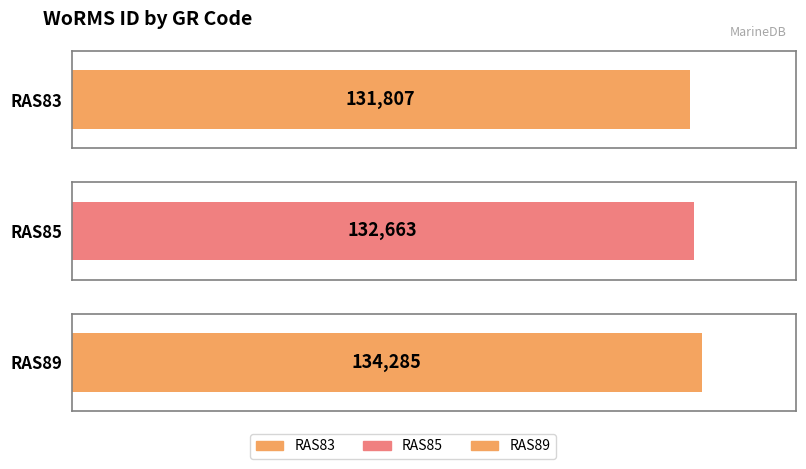

At which label is the value closest to 133046?

RAS85